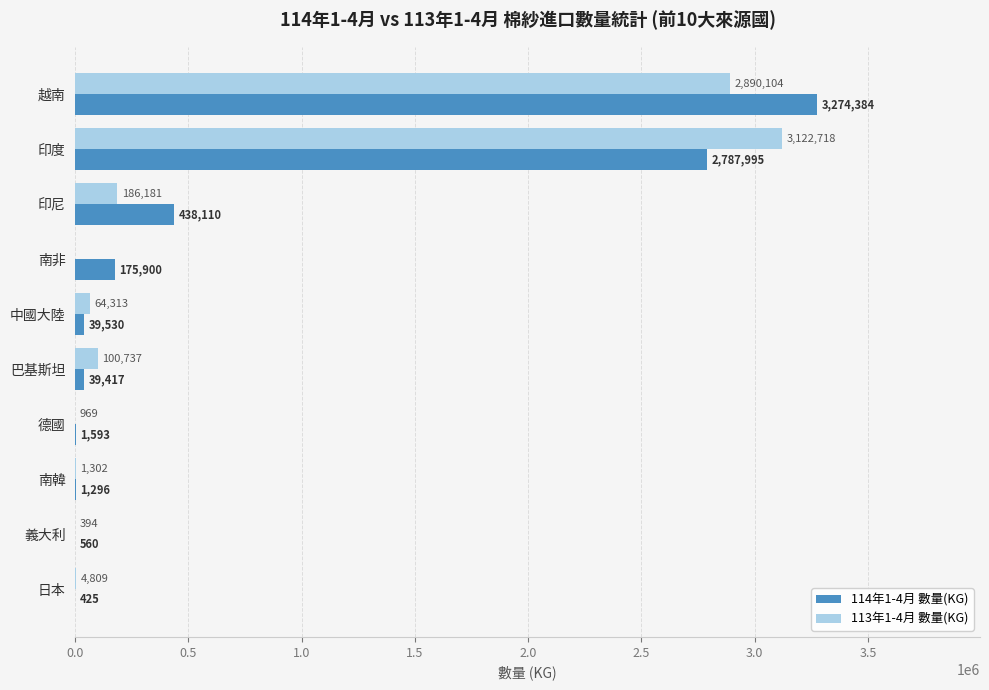

Which series changed the most between 中國大陸 and 義大利?

113年1-4月 數量(KG)